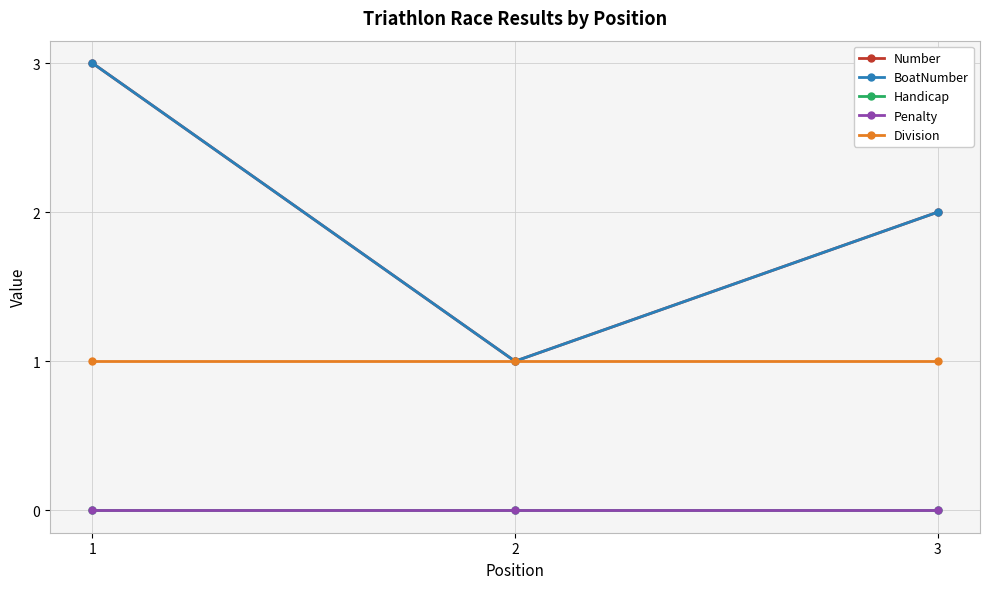

Read the Number value at 1.

3